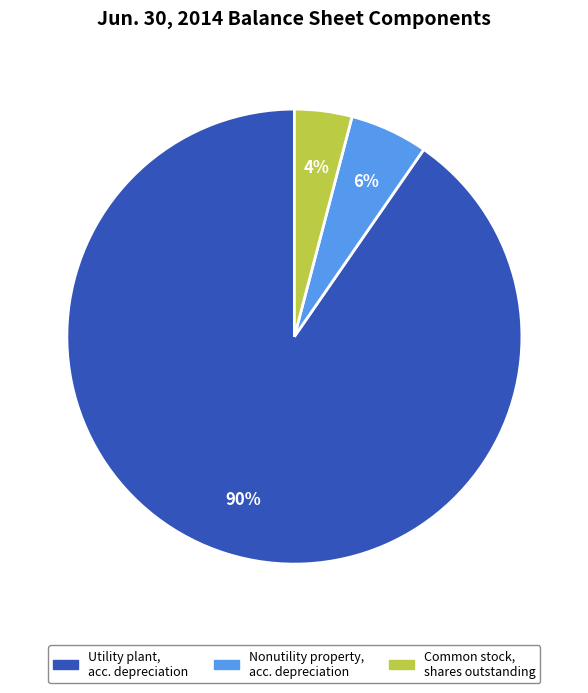

To the nearest percent, what is the average slice percentage?

33%